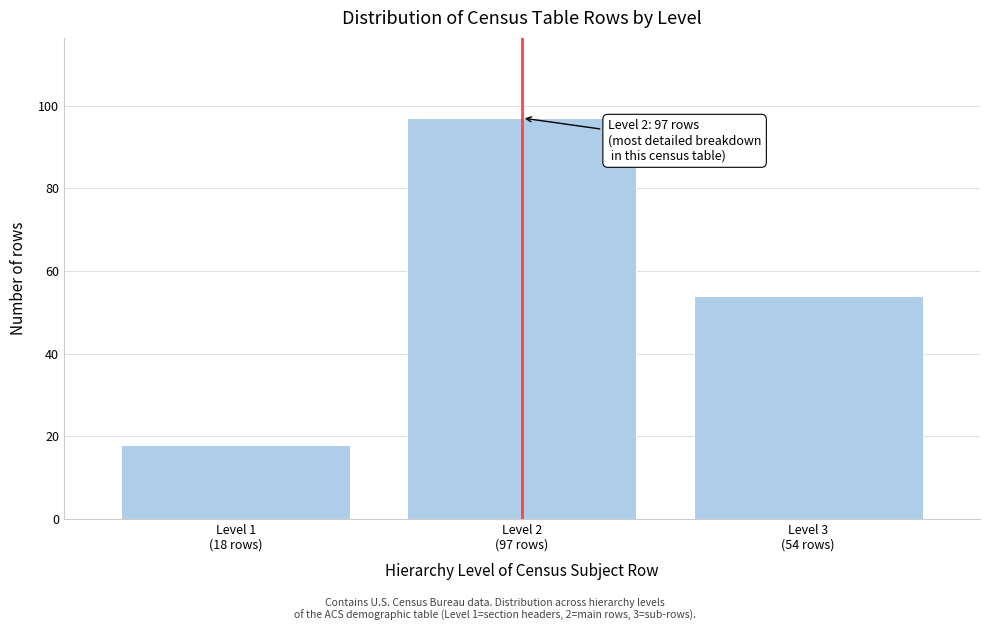

Reading right to left, list all the values displayed in this chart.

54	97	18